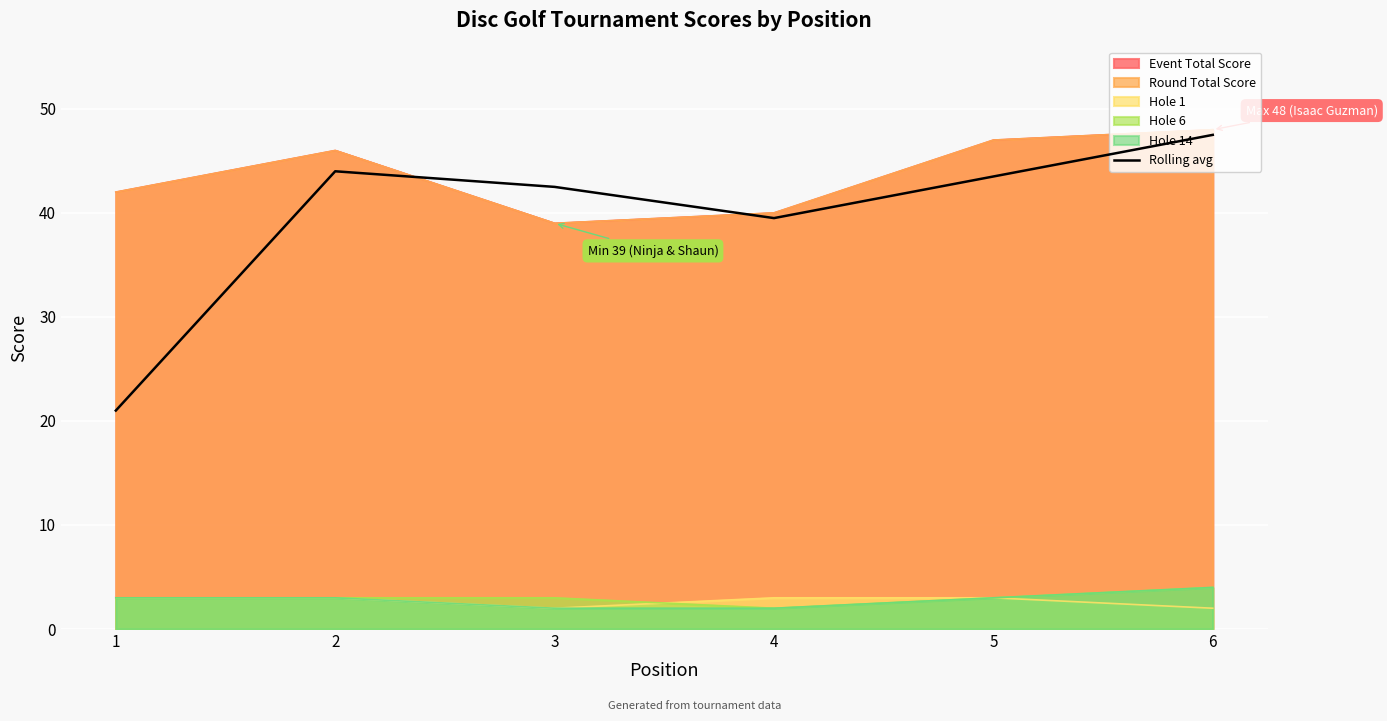

Between 2 and 3, which is larger?

2